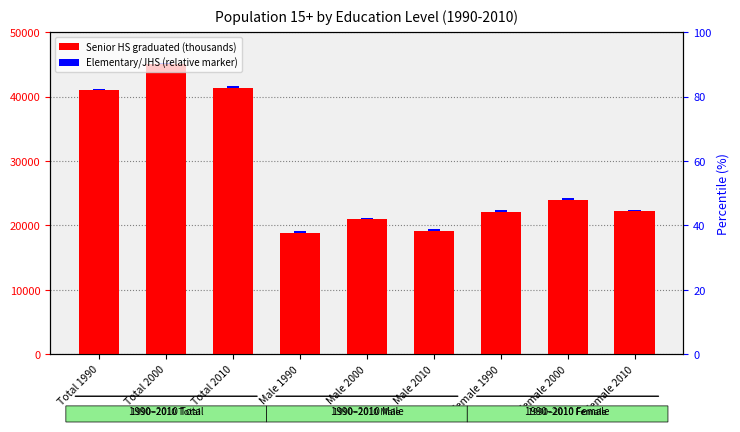

What position from the left is Total 2000?

2